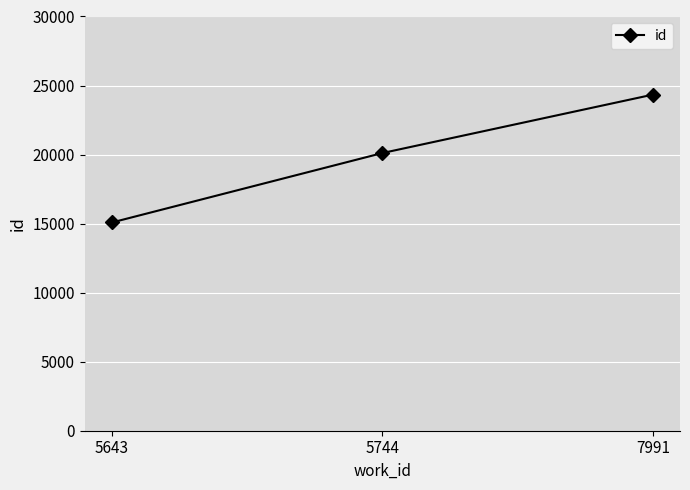

How many lines are shown in the chart?

1